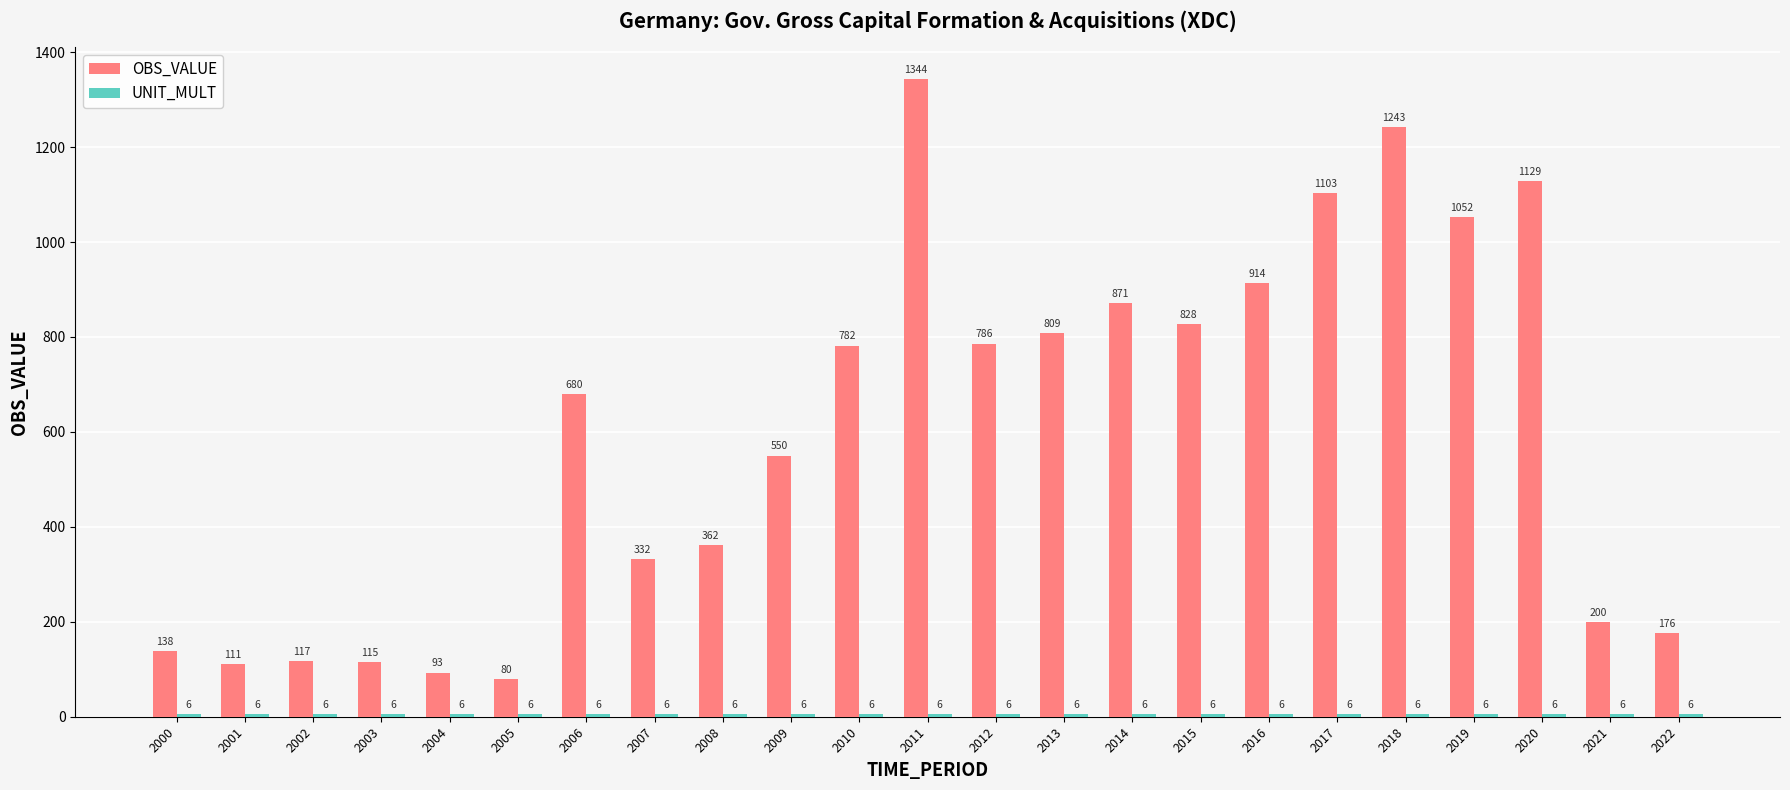

At which category does the chart reach its peak across all series?

2011